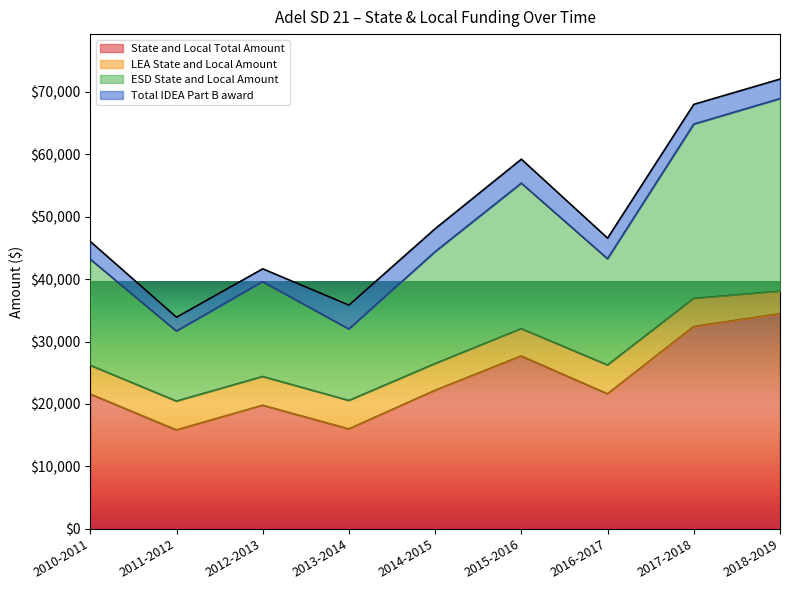

Does the chart display data point markers on the line(s)?

No